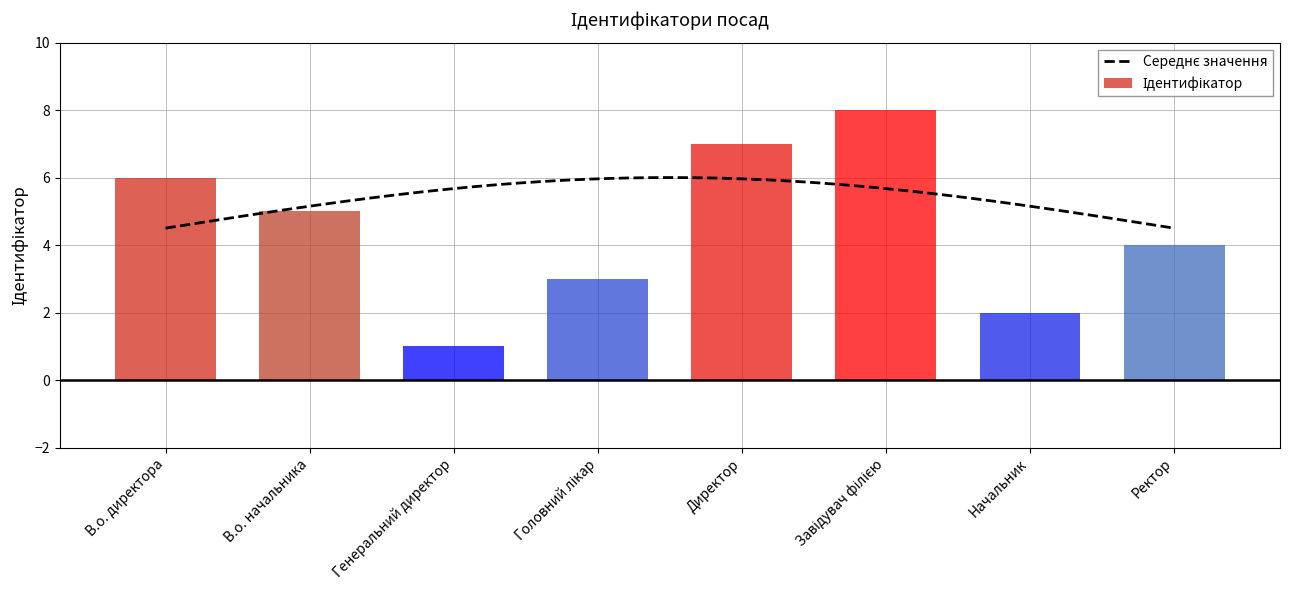

True or false: the data shows 2 at Начальник.

True